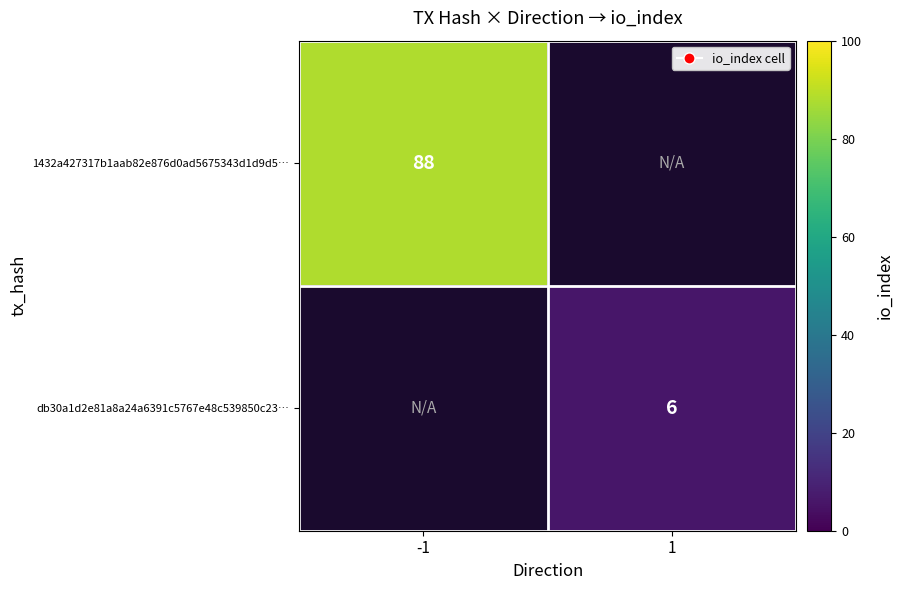

Is it true that db30a1d2e81a8a24a6391c5767e48c539850c23… equals 1 at 1?

False